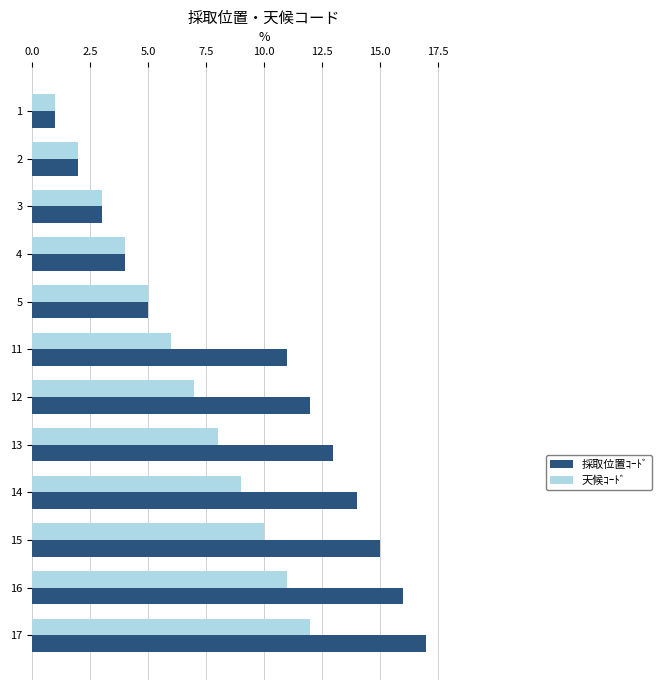

List the series in order of their overall mean, highest first.

採取位置ｺｰﾄﾞ, 天候ｺｰﾄﾞ